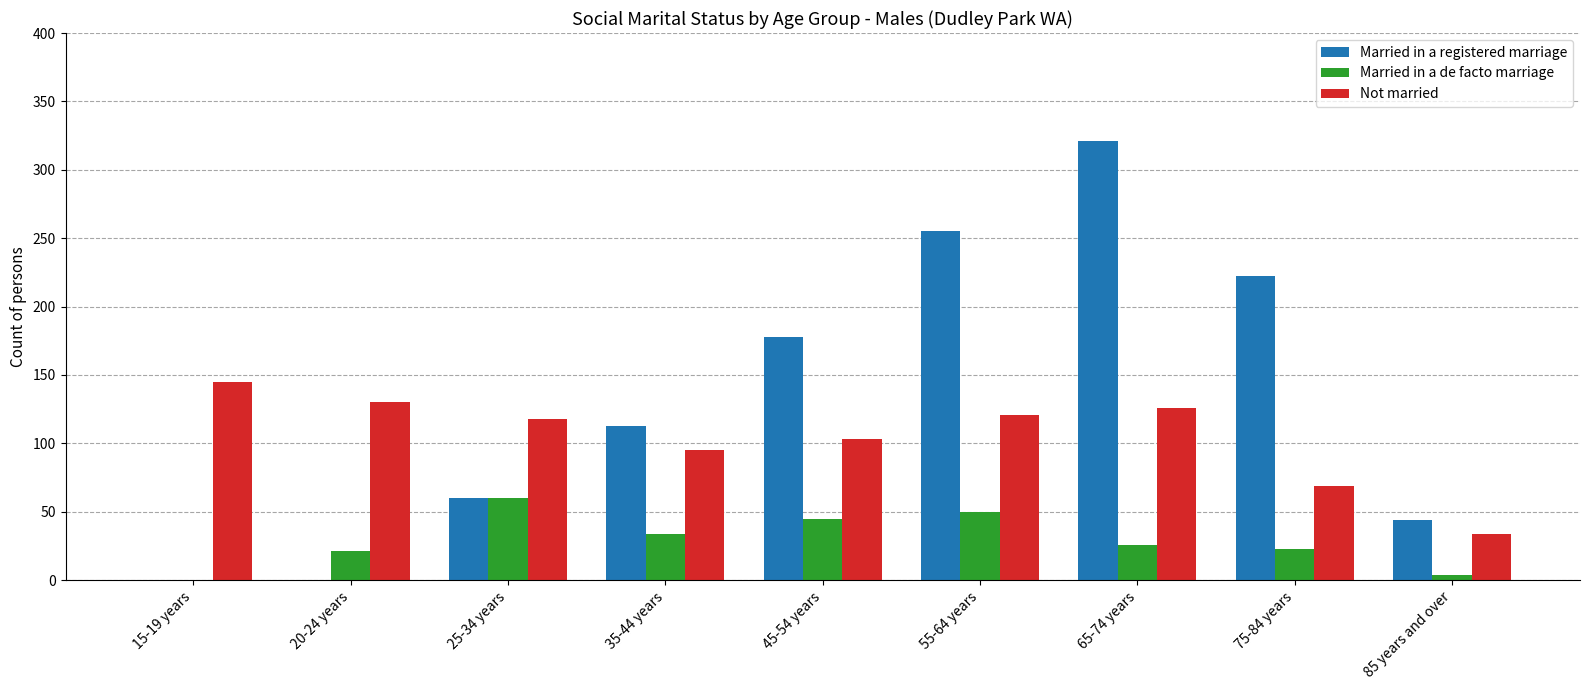

Are the bars horizontal?

No